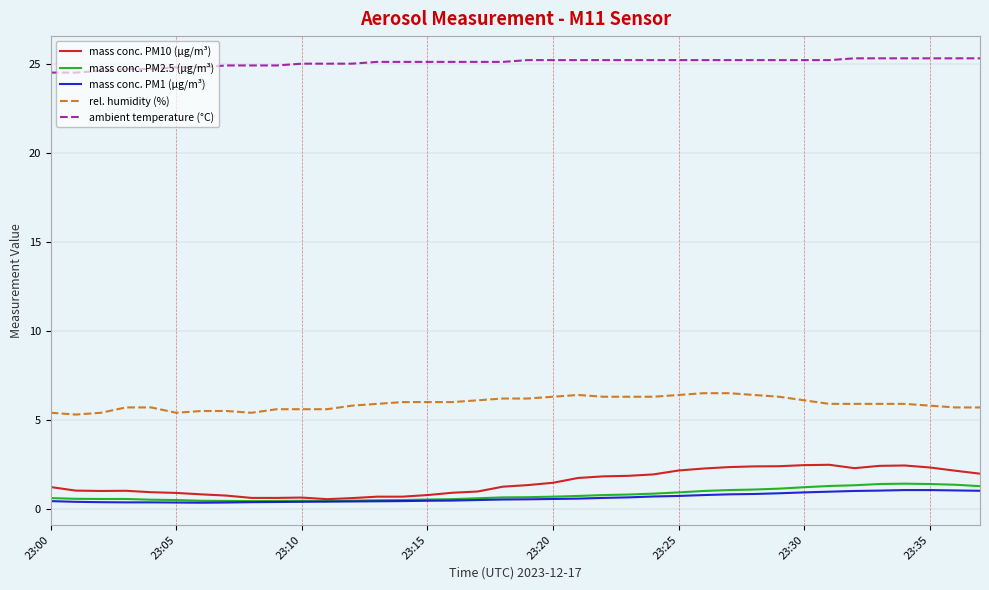

Which series has the largest range (max minus min)?

mass conc. PM10 (µg/m³)